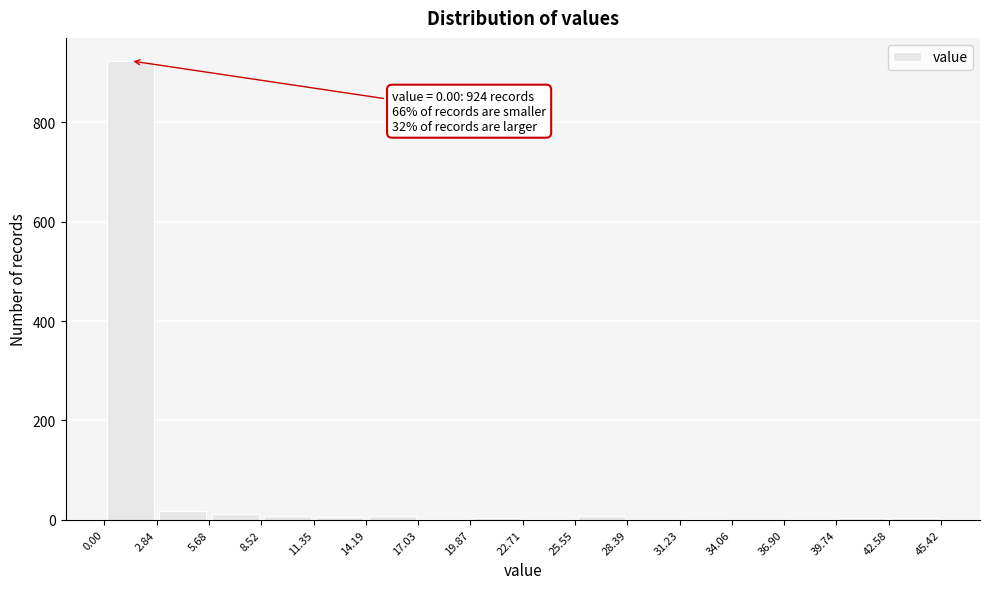

Which range on the x-axis has the tallest bar?

0.00 to 2.84